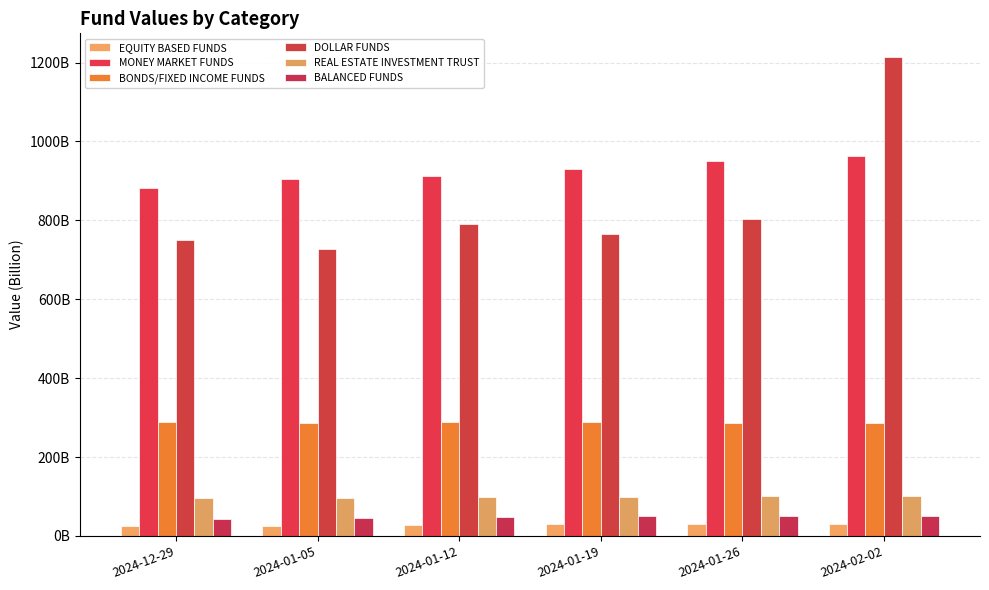

Which series has the largest range (max minus min)?

DOLLAR FUNDS